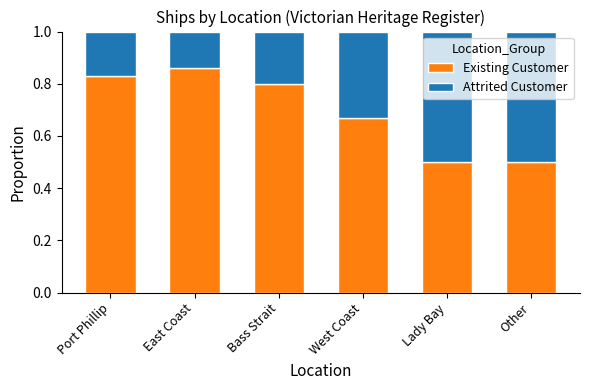

What is the lowest value of the Existing Customer series?

0.5